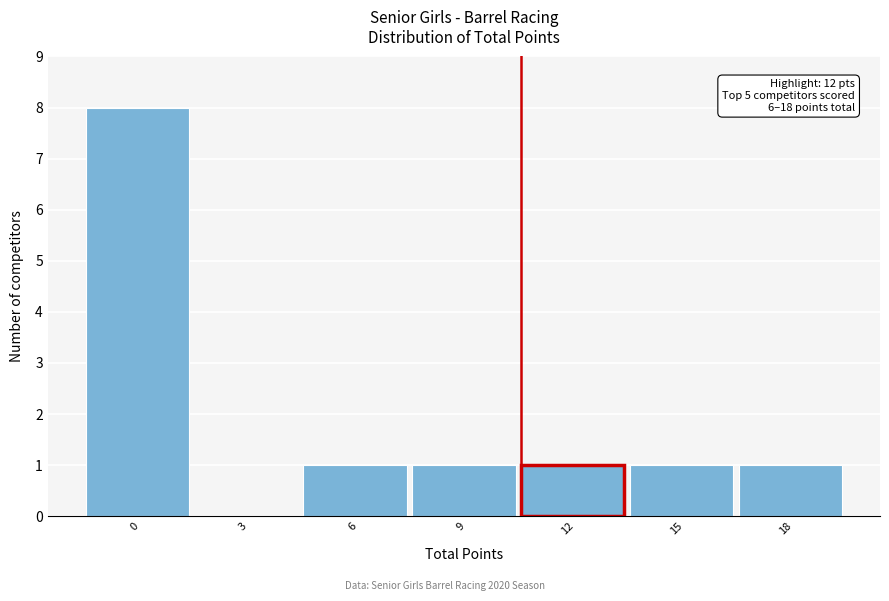

Reading left to right, list all the values displayed in this chart.

0=8	3=0	6=1	9=1	12=1	15=1	18=1